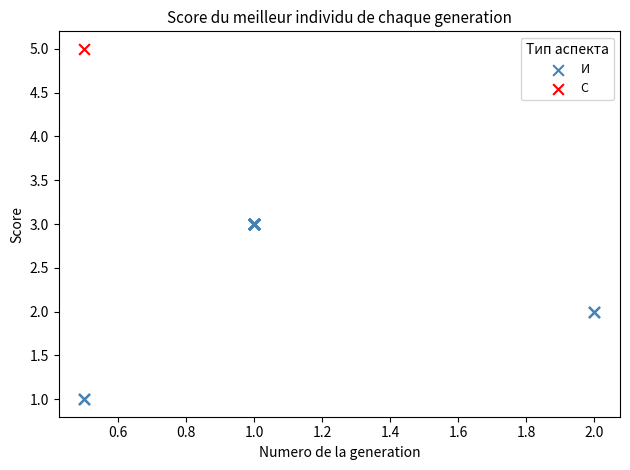

What are all the series names shown in the legend?

И, С